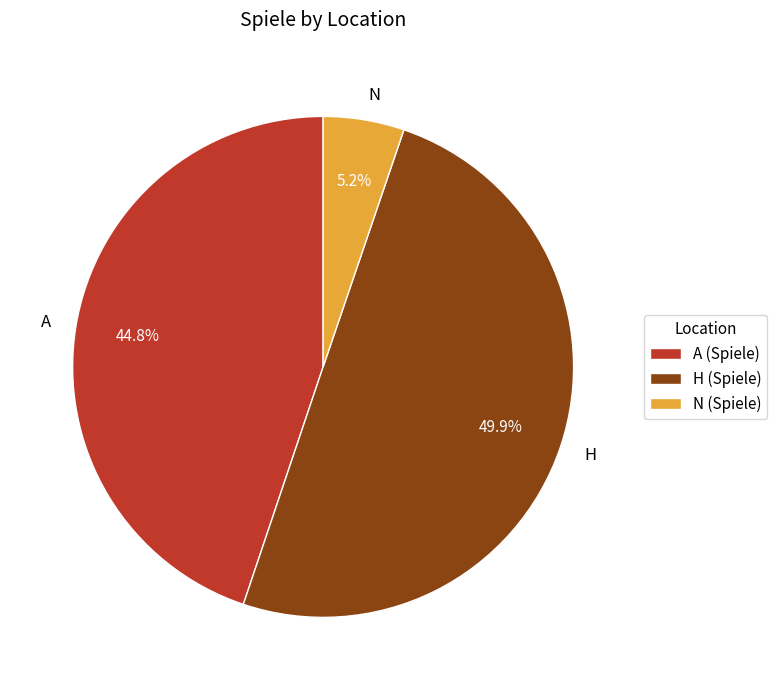

Is the sum of H and A greater than half?

Yes